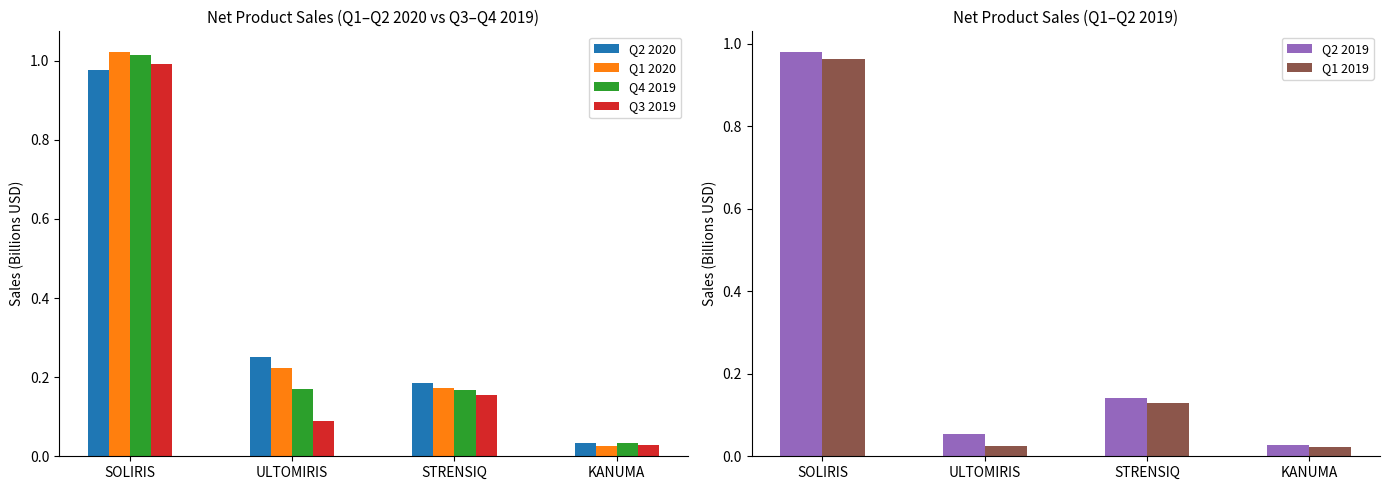

What is the label of the 4th bar from the left?

KANUMA